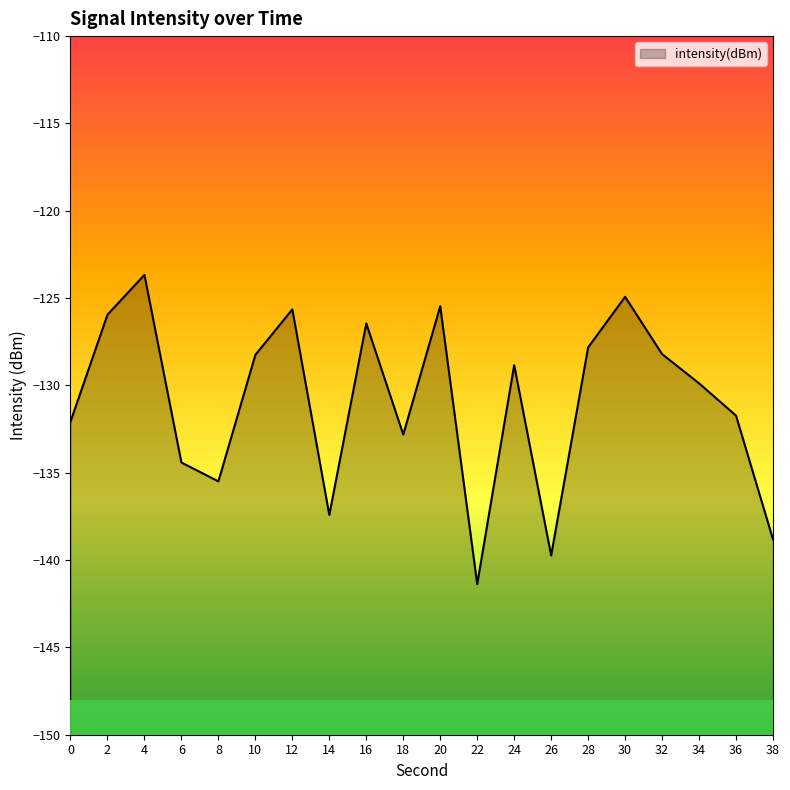

Which has a higher value, 30 or 24?

30